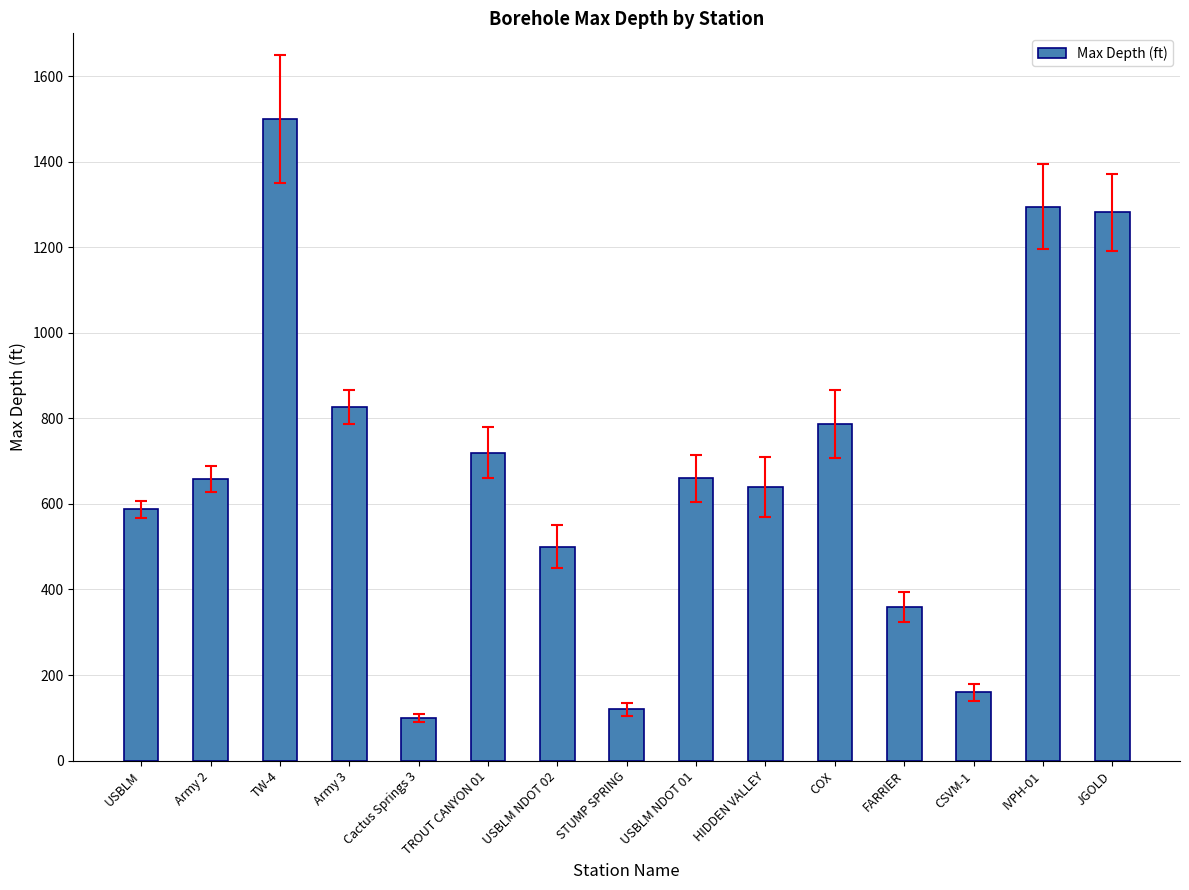

True or false: the data shows 838 at JGOLD.

False